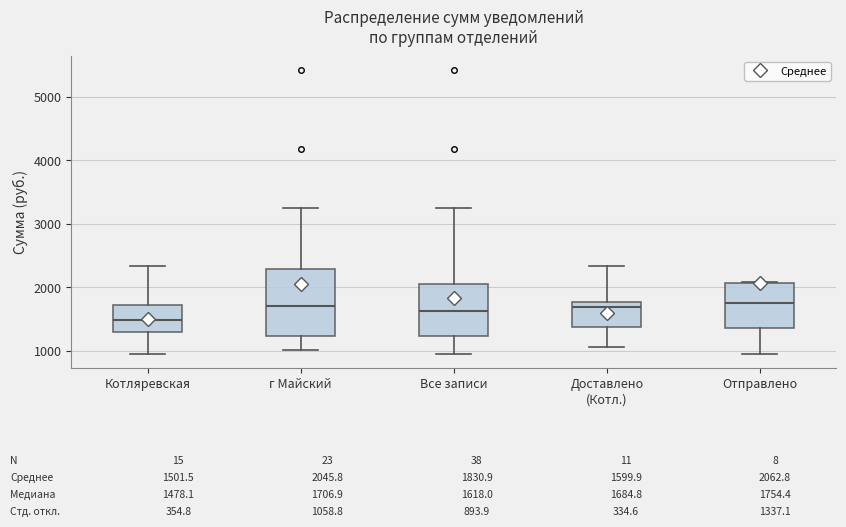

Which box is the tallest, from its lower edge to its upper edge?

г Майский